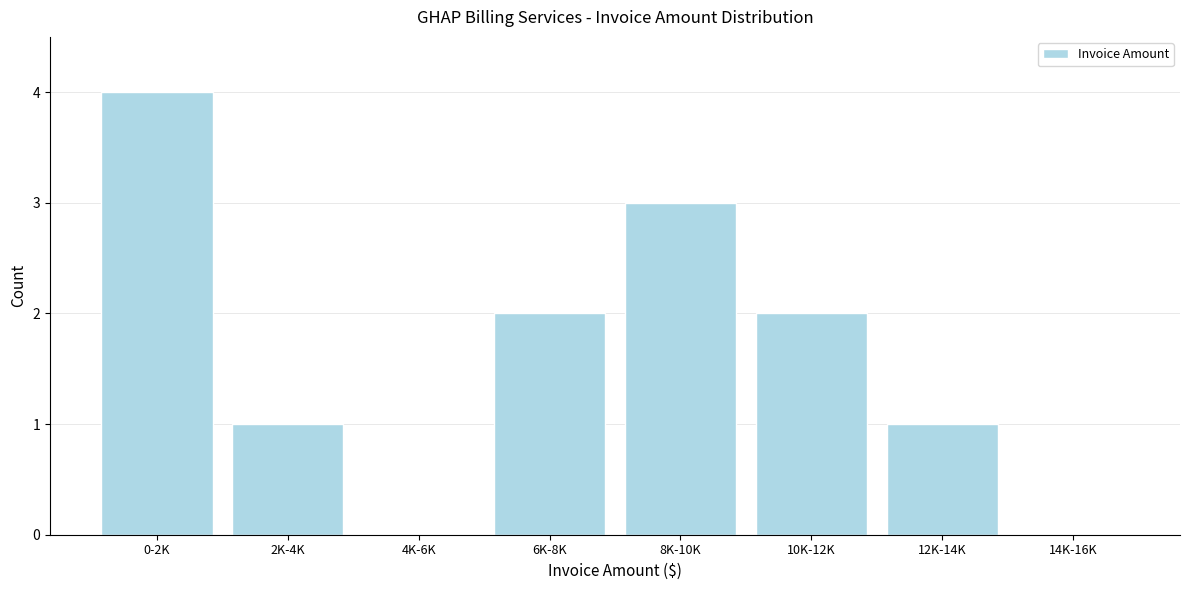

Reading right to left, transcribe all the data shown in this chart.

14K-16K=0	12K-14K=1	10K-12K=2	8K-10K=3	6K-8K=2	4K-6K=0	2K-4K=1	0-2K=4